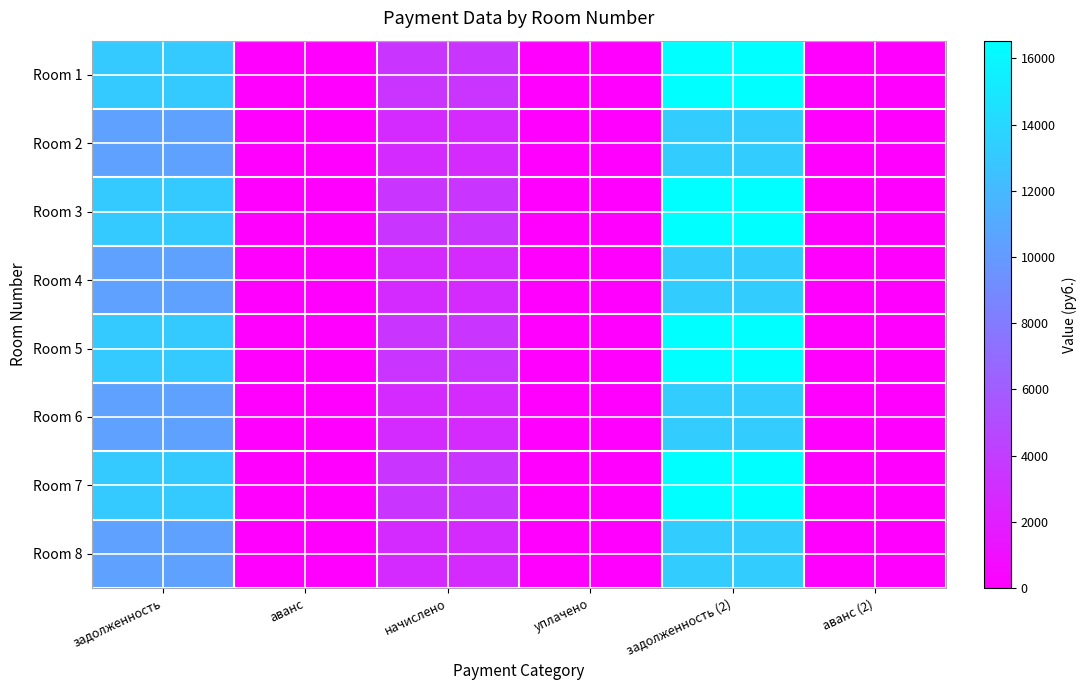

Reading left to right, extract all data points from this chart.

Room 1: задолженность=13071.1	аванс=0.0	начислено=3463.2	уплачено=0.0	задолженность (2)=16534.3	аванс (2)=0.0
Room 2: задолженность=10426.1	аванс=0.0	начислено=2762.4	уплачено=0.0	задолженность (2)=13188.5	аванс (2)=0.0
Room 3: задолженность=13071.1	аванс=0.0	начислено=3463.2	уплачено=0.0	задолженность (2)=16534.3	аванс (2)=0.0
Room 4: задолженность=10426.1	аванс=0.0	начислено=2762.4	уплачено=0.0	задолженность (2)=13188.5	аванс (2)=0.0
Room 5: задолженность=13071.1	аванс=0.0	начислено=3463.2	уплачено=0.0	задолженность (2)=16534.3	аванс (2)=0.0
Room 6: задолженность=10426.1	аванс=0.0	начислено=2762.4	уплачено=0.0	задолженность (2)=13188.5	аванс (2)=0.0
Room 7: задолженность=13071.1	аванс=0.0	начислено=3463.2	уплачено=0.0	задолженность (2)=16534.3	аванс (2)=0.0
Room 8: задолженность=10426.1	аванс=0.0	начислено=2762.4	уплачено=0.0	задолженность (2)=13188.5	аванс (2)=0.0